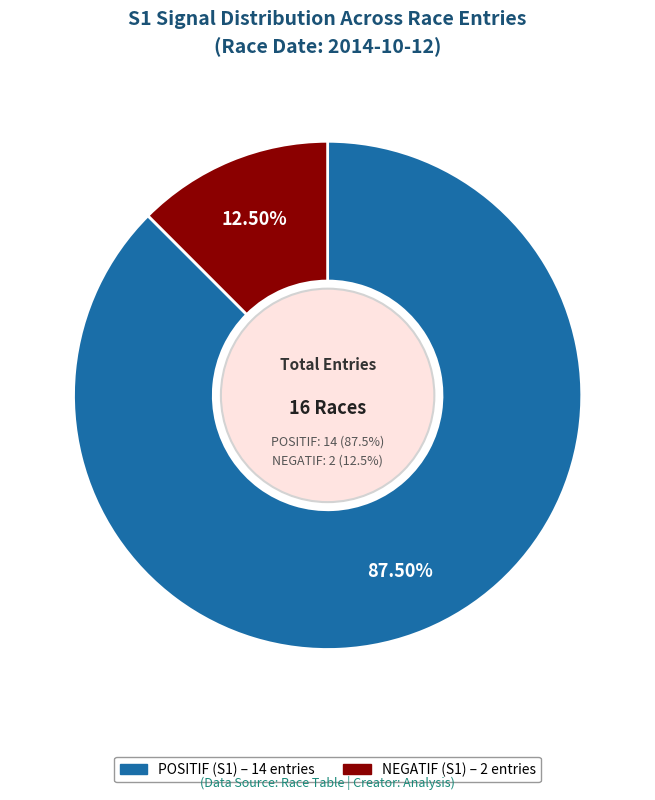

To the nearest percent, what is the combined percentage of POSITIF and NEGATIF?

100%